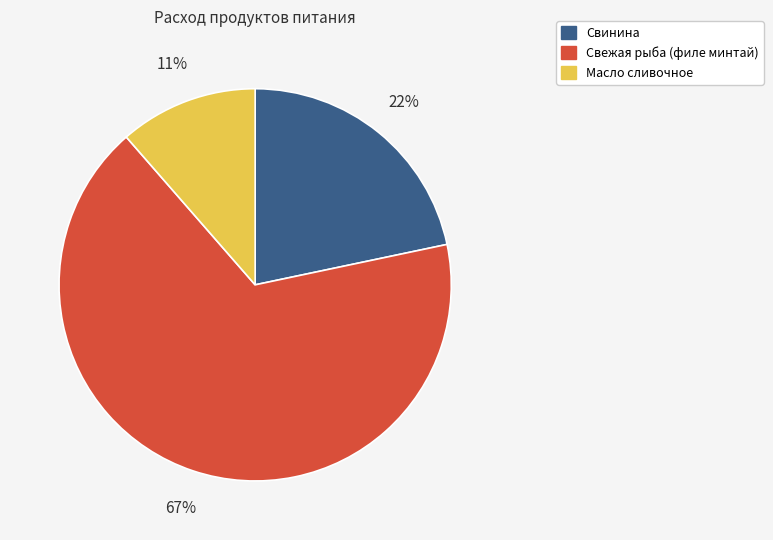

Count the number of slices in the pie.

3